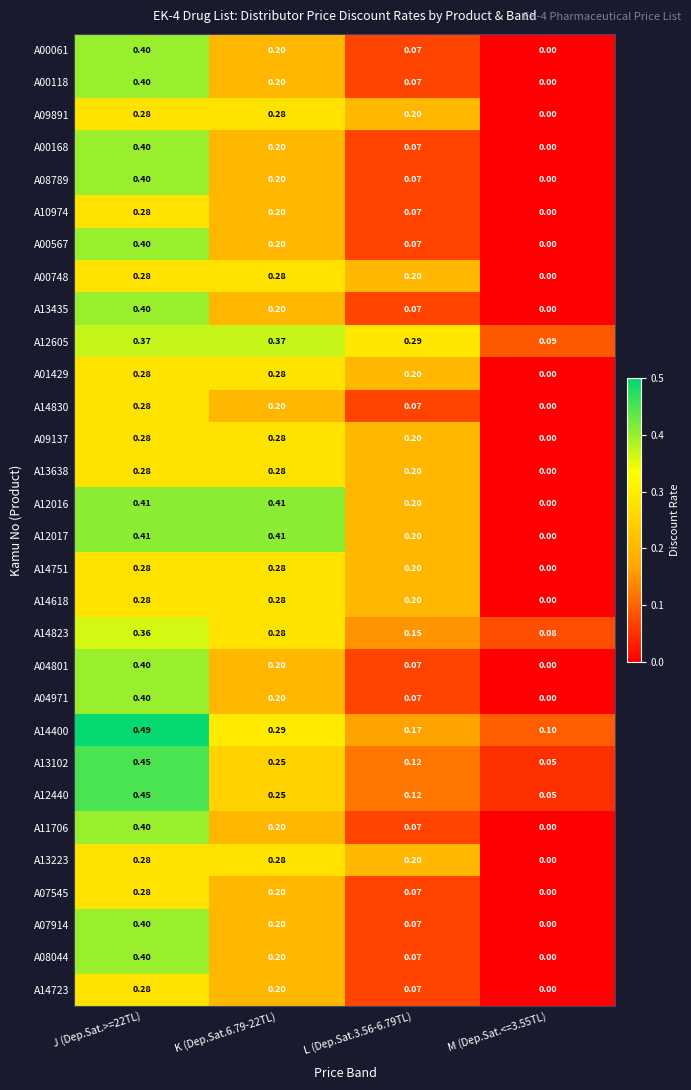

Is the value of A12016 at L (Dep.Sat.3.56-6.79TL) greater than the value of A00118 at J (Dep.Sat.>=22TL)?

No